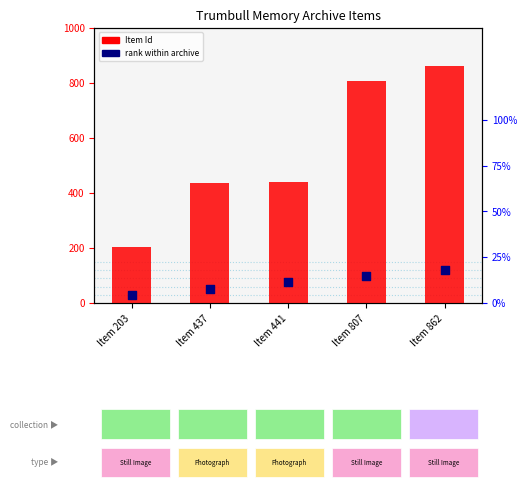

What is the total value across all series at Item 807?

904.5